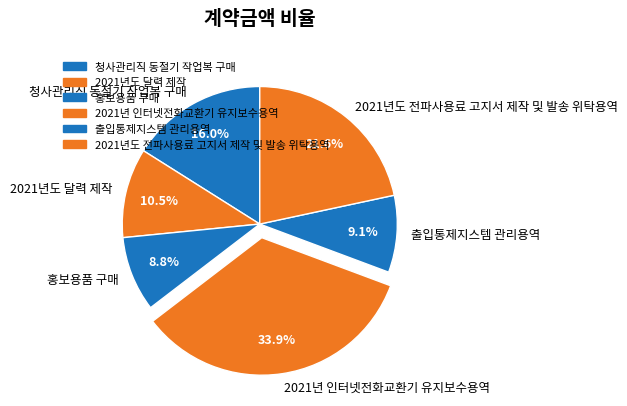

To the nearest percent, what is the average slice percentage?

17%